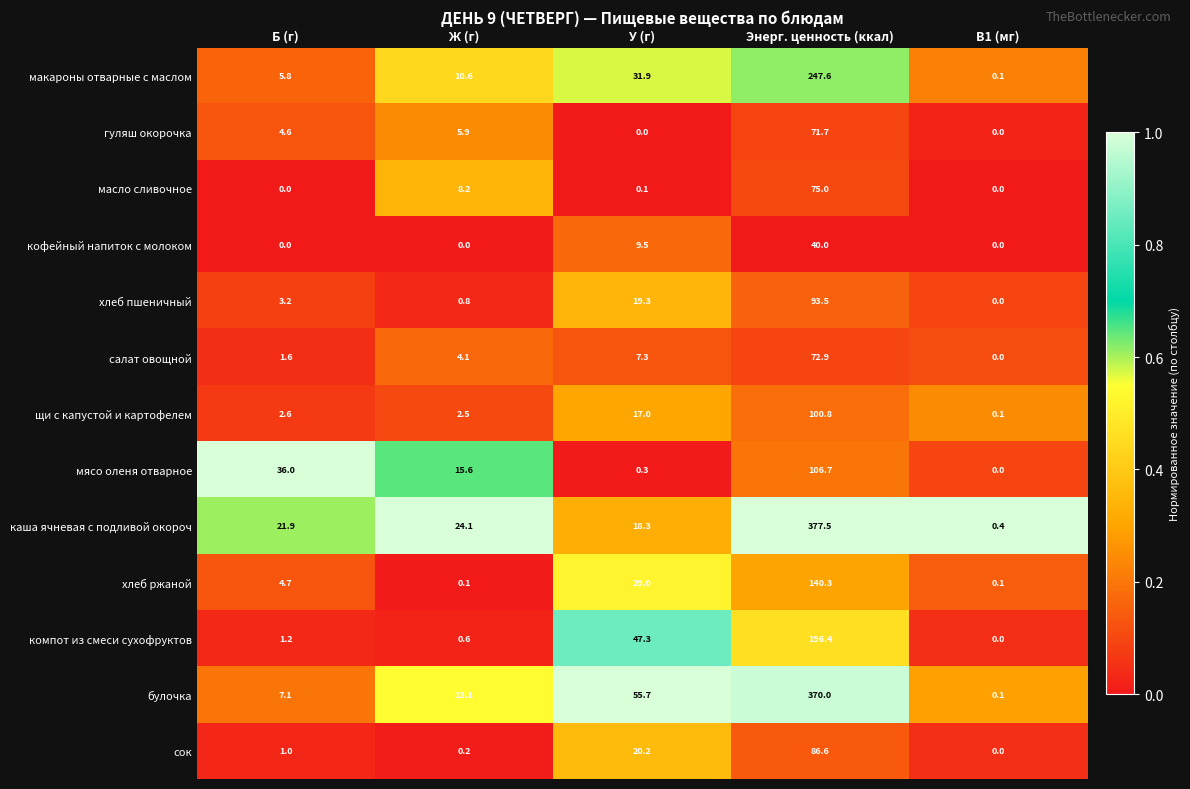

Rank the series by their maximum value, from highest to lowest.

каша ячневая с подливой окороч, булочка, макароны отварные с маслом, компот из смеси сухофруктов, хлеб ржаной, мясо оленя отварное, щи с капустой и картофелем, хлеб пшеничный, сок, масло сливочное, салат овощной, гуляш окорочка, кофейный напиток с молоком